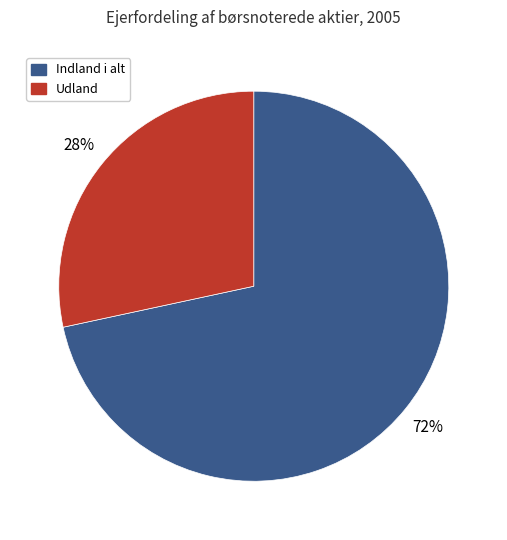

To the nearest percent, what is the average slice percentage?

50%